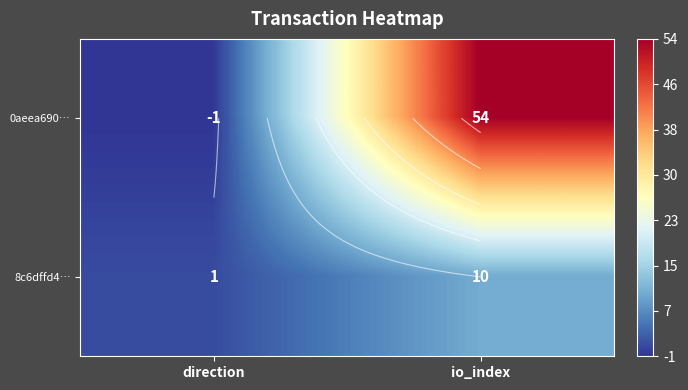

What is the spread (max minus min) of values at direction?

2